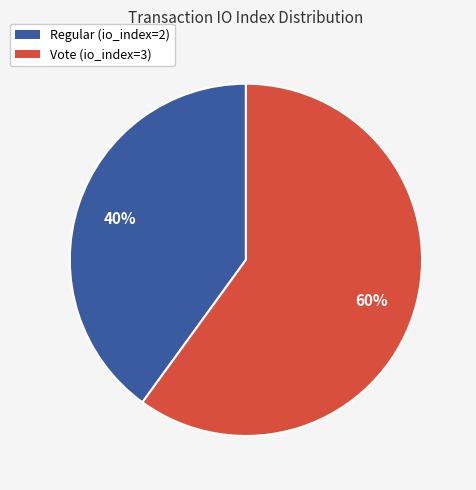

Combined, do Regular (io_index=2) and Vote (io_index=3) account for over 50%?

Yes